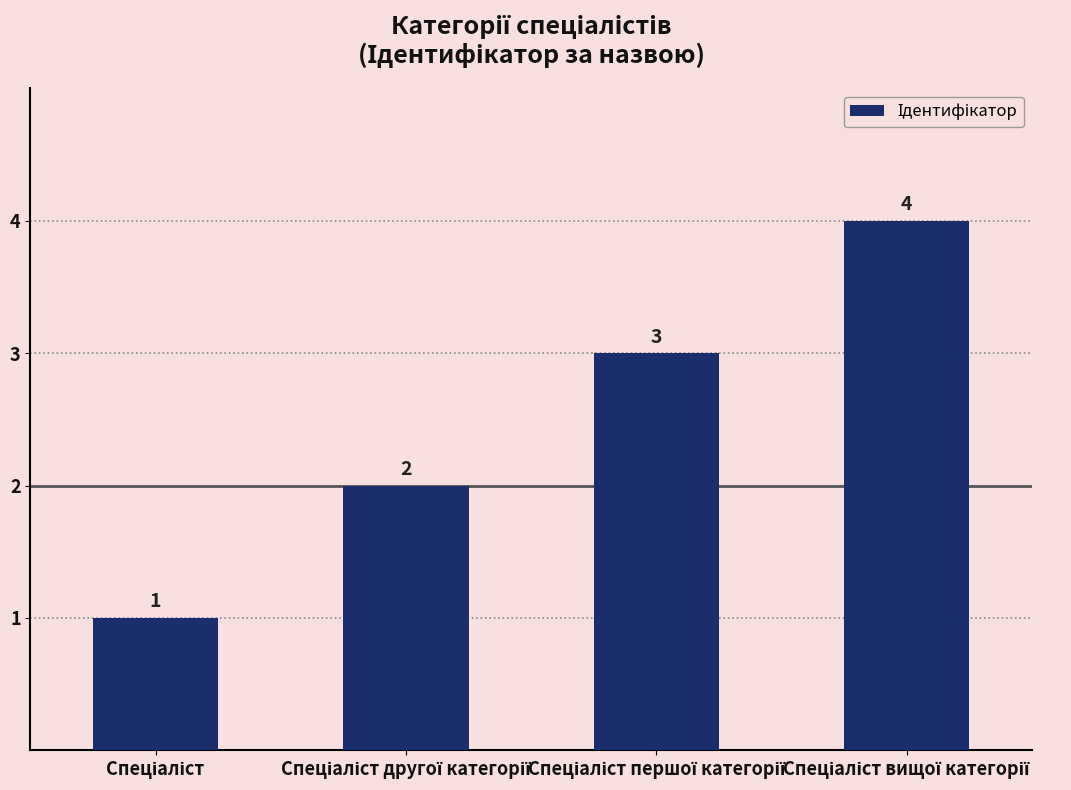

Count the values in the range 2 to 4.

3